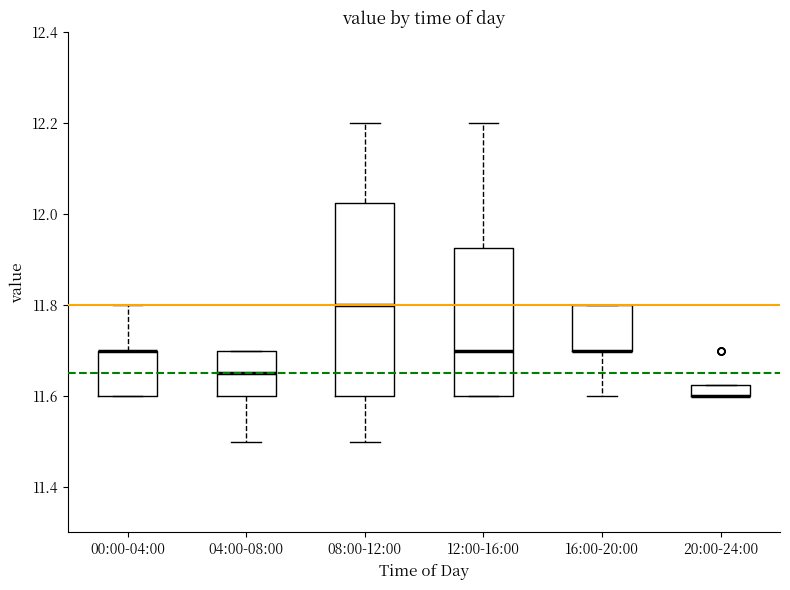

Which box is the tallest, from its lower edge to its upper edge?

08:00-12:00